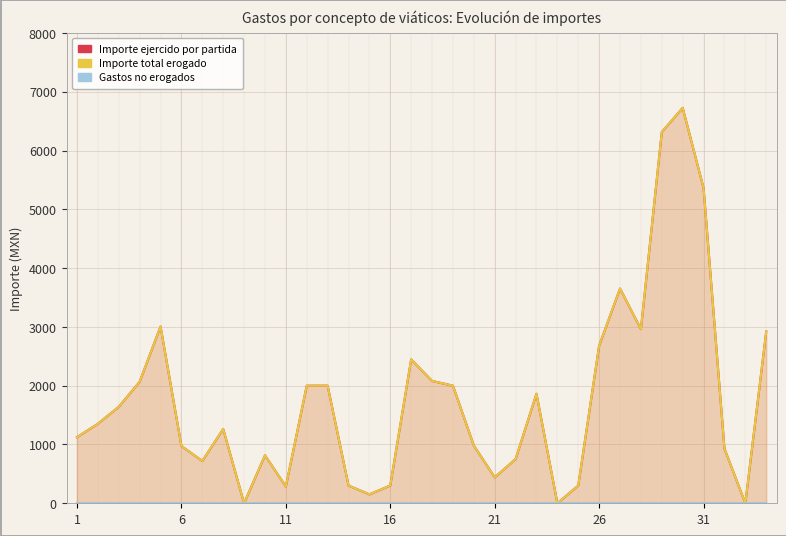

At how many categories does at least one series exceed 5436?

2